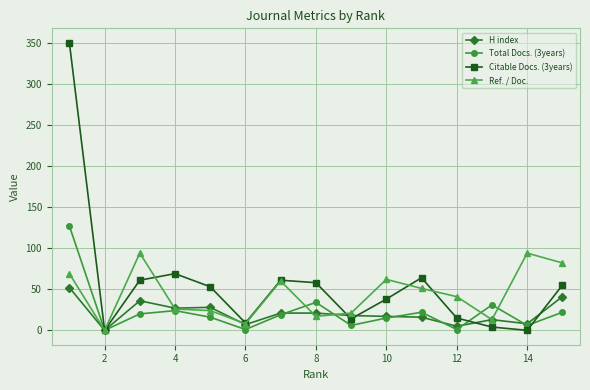

List the series in order of their peak value, highest first.

Citable Docs. (3years), Total Docs. (3years), Ref. / Doc., H index